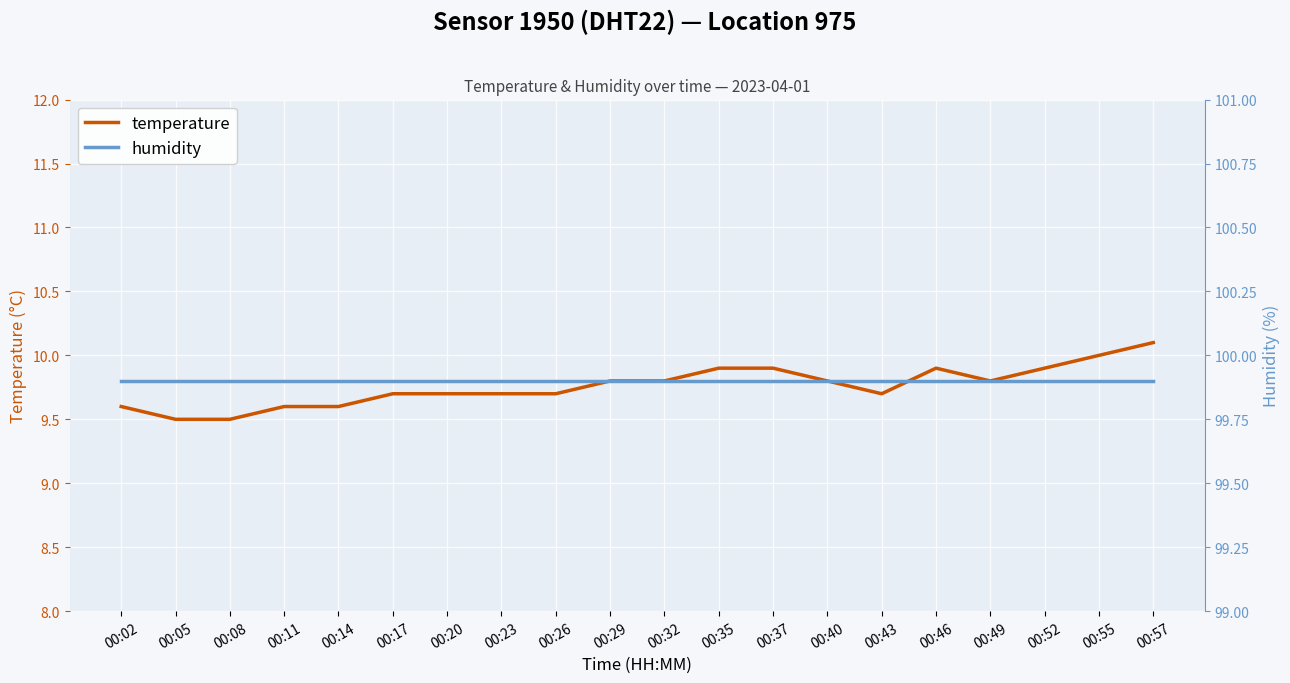

In temperature, how many points are higher than both neighbors (excluding endpoints)?

1